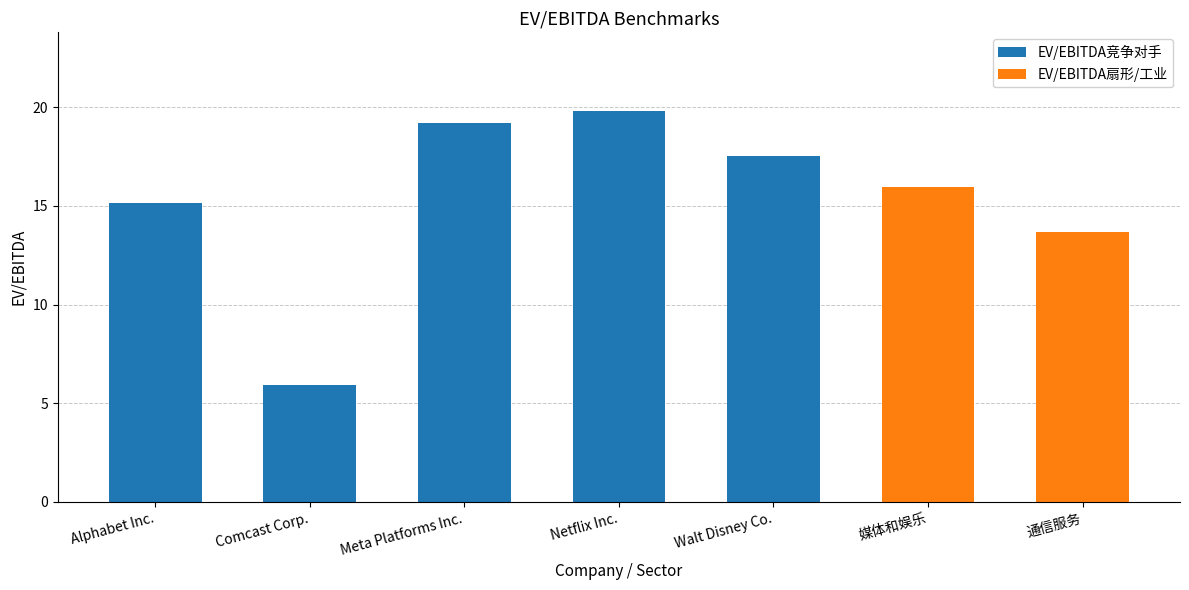

Where does the data first go above 15?

Alphabet Inc.